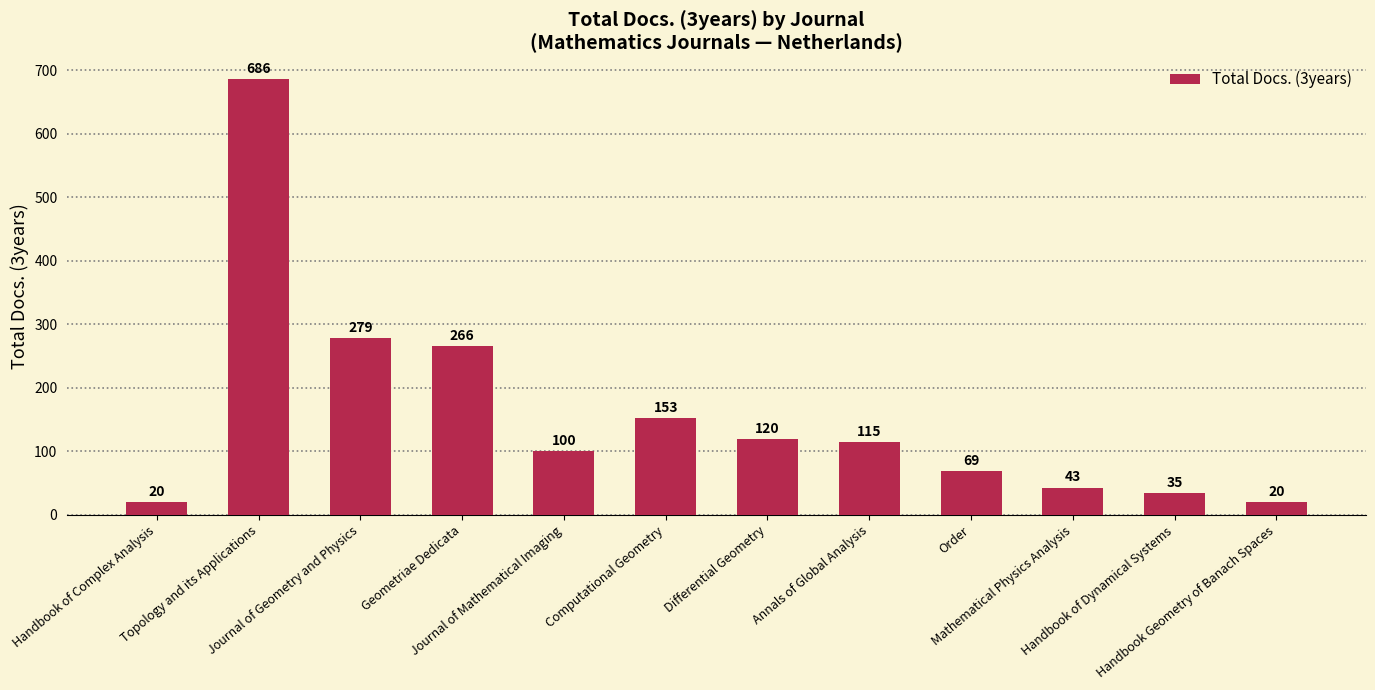

The value at Annals of Global Analysis is 44. True or false?

False